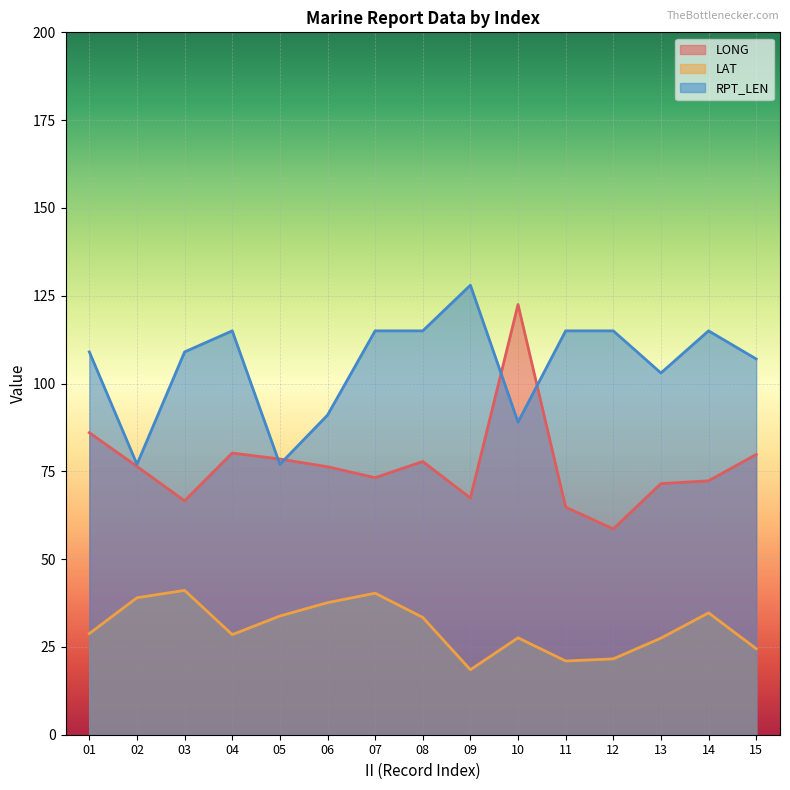

Where do RPT_LEN and LONG first cross each other?

04 and 05